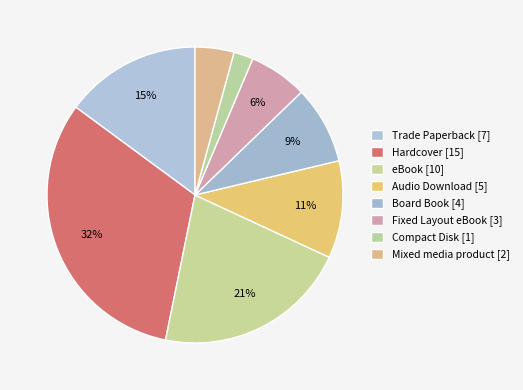

Is Audio Download the majority of the pie?

No